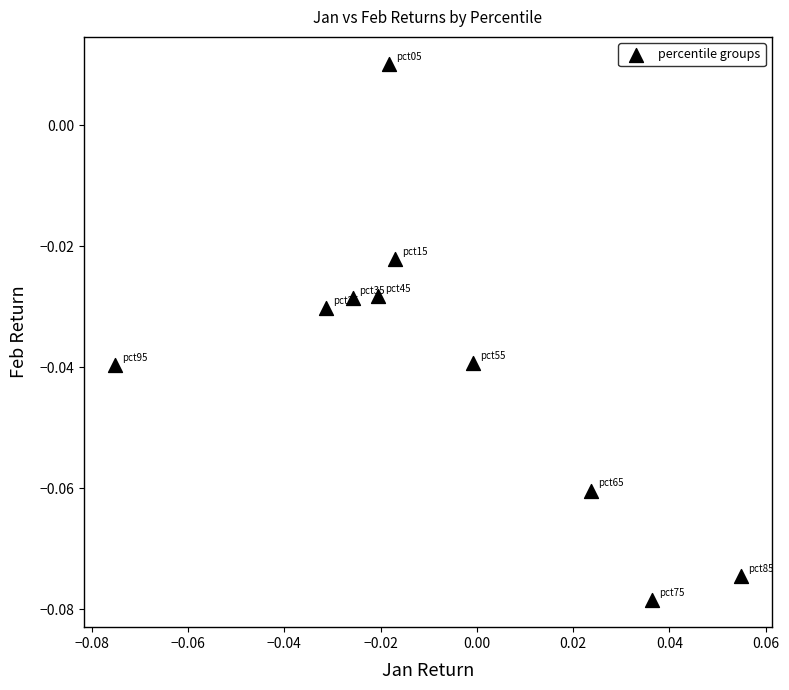

How many points are shown in the scatter plot?

10